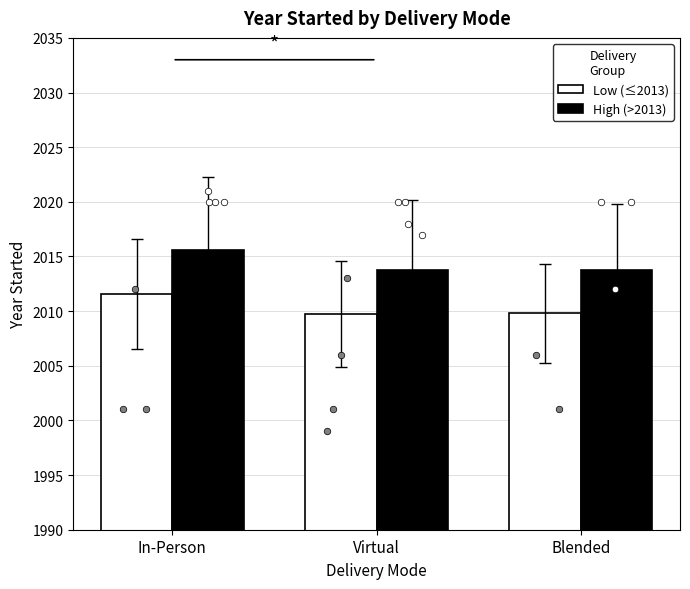

At how many categories does at least one series exceed 2013?

3